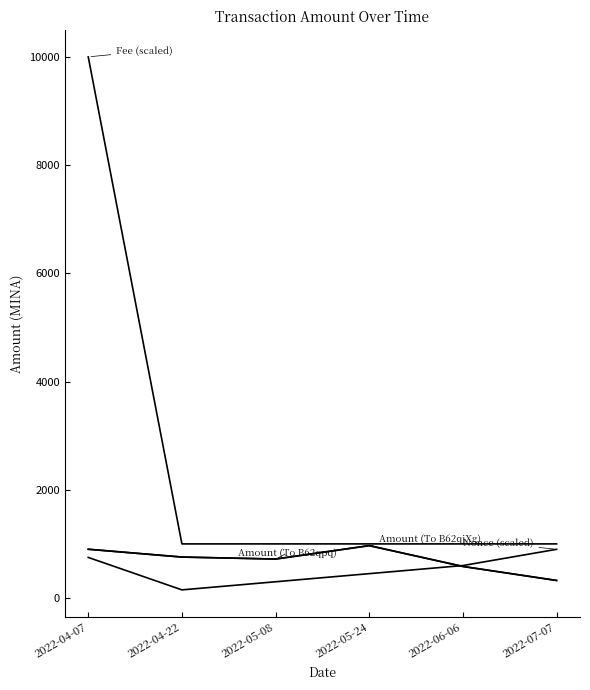

Does the chart have visible grid lines?

No